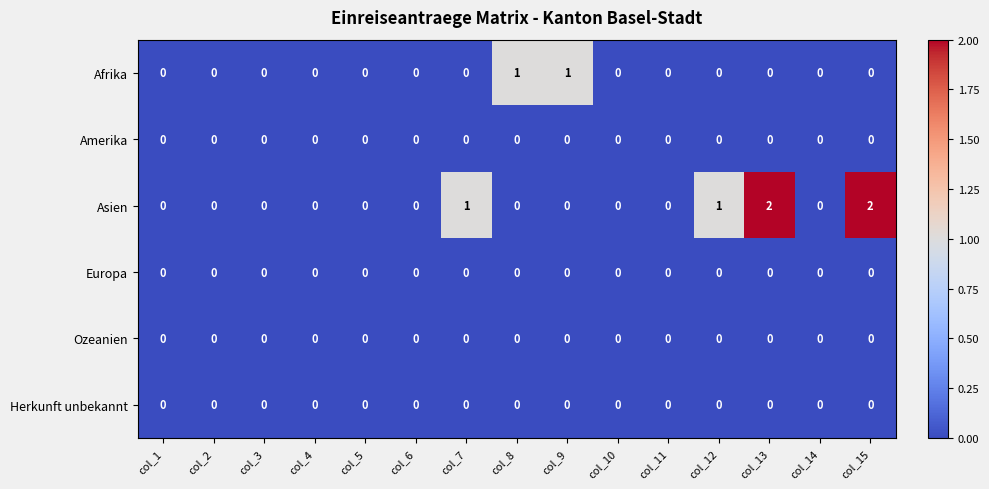

How many Asien values are between 0 and 1?

13